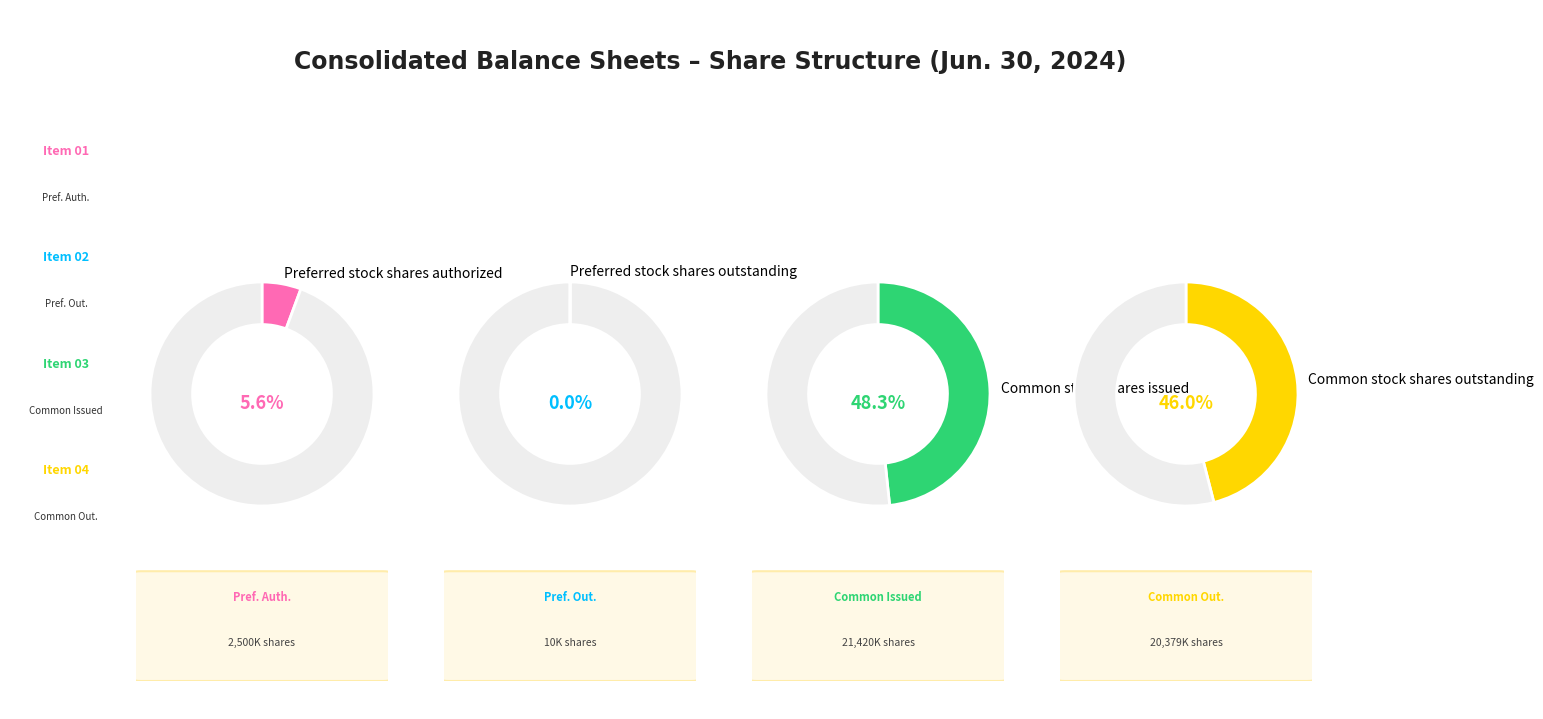

Between Common stock shares outstanding and Preferred stock shares outstanding, which is larger?

Common stock shares outstanding